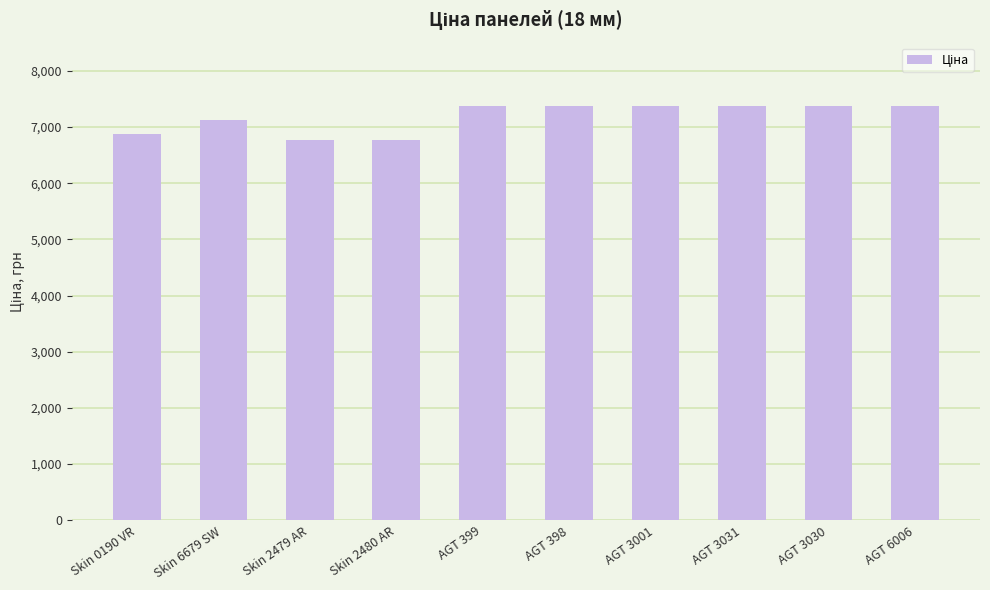

What is the difference between the values at Skin 2479 AR and Skin 6679 SW?

347.5